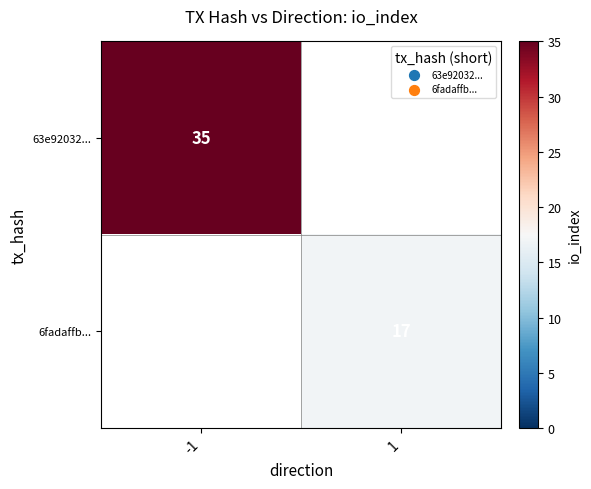

Is it true that 6fadaffb... equals 17 at 1?

True